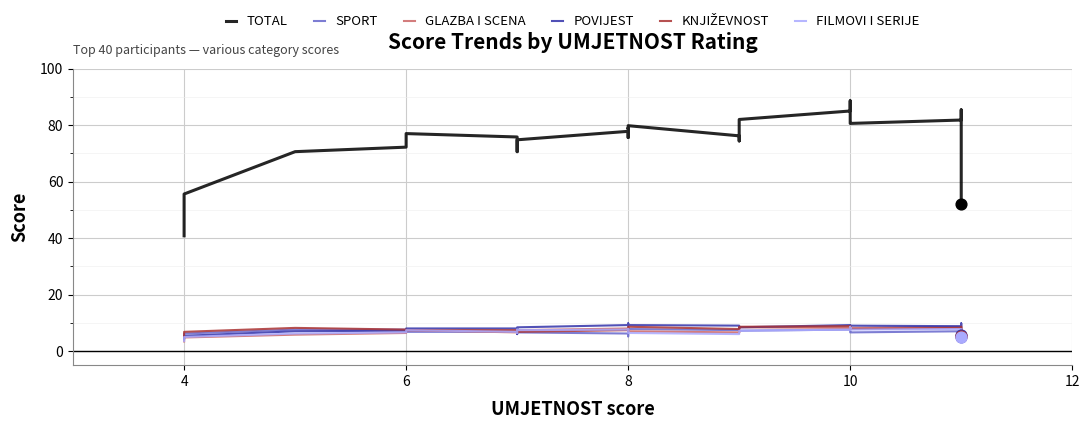

What are all the series names shown in the legend?

TOTAL, SPORT, GLAZBA I SCENA, POVIJEST, KNJIŽEVNOST, FILMOVI I SERIJE